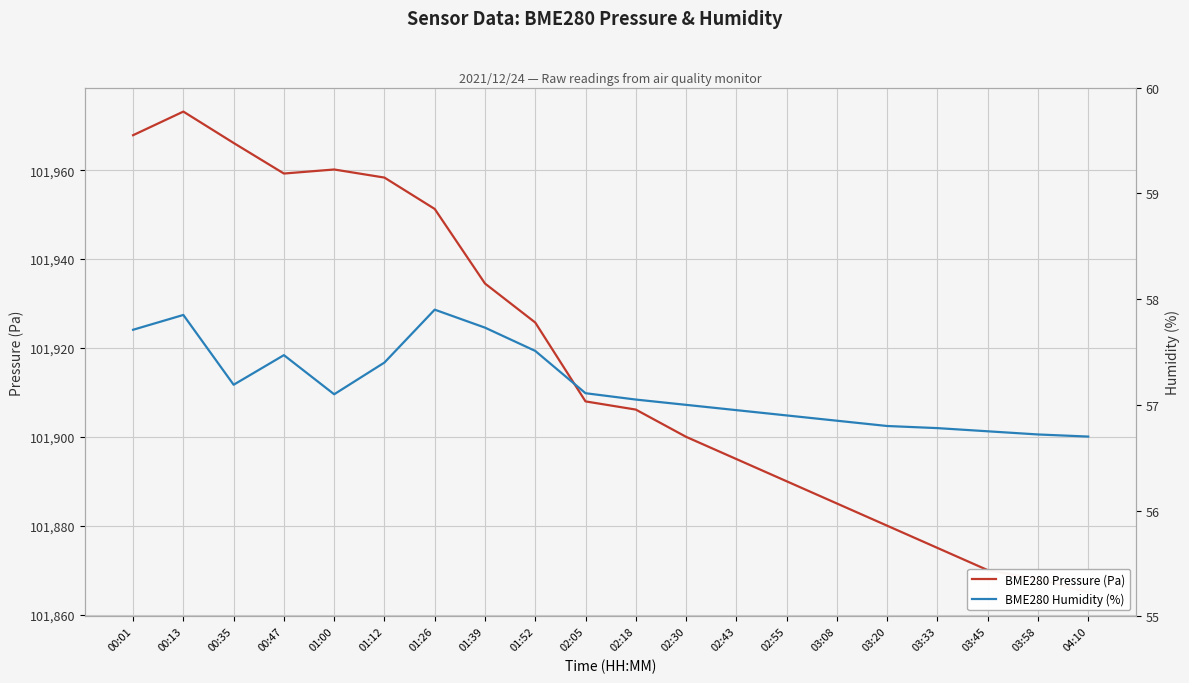

What is the difference between the maximum and minimum values in the BME280 Humidity (%) series?

1.2